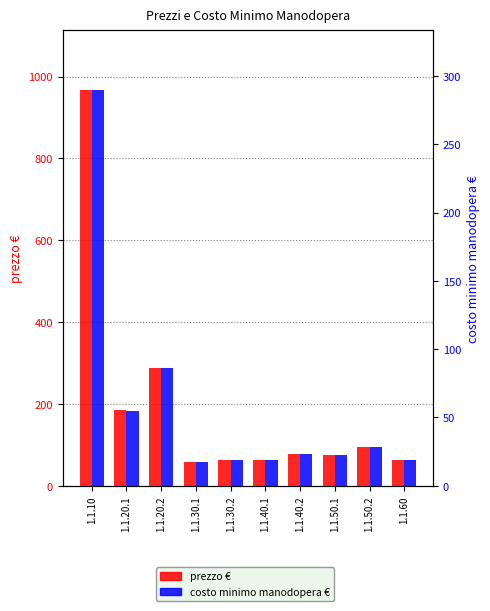

Count the number of categories in the chart.

10